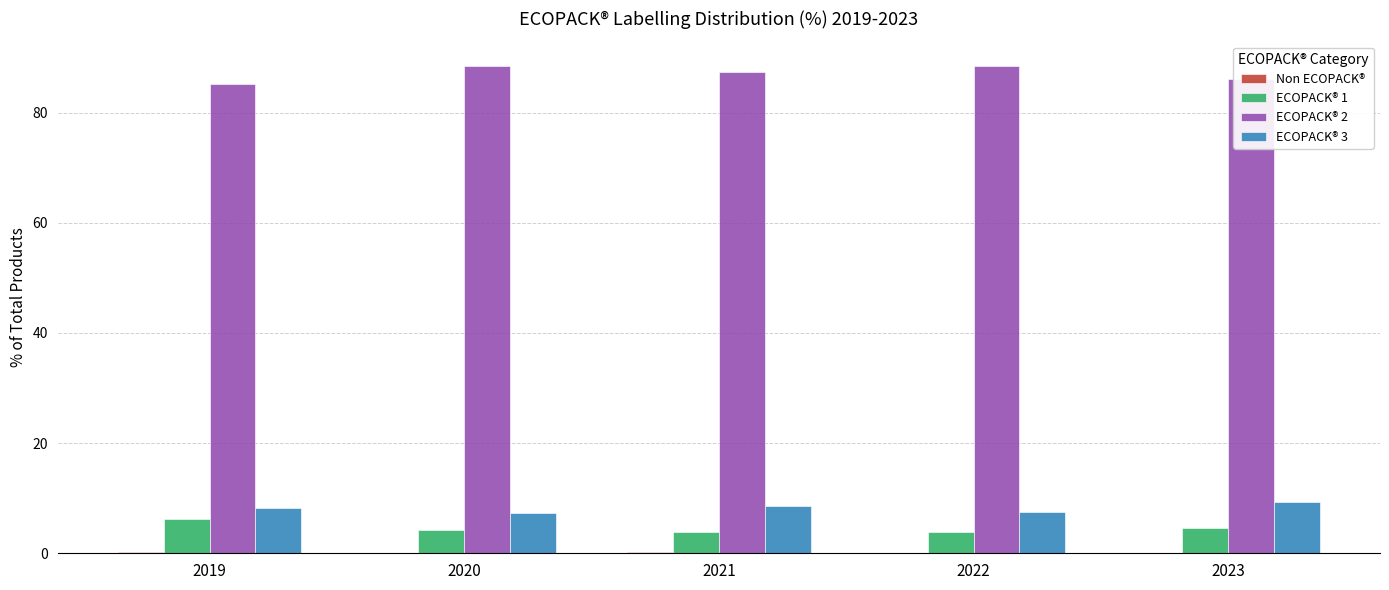

Is it true that ECOPACK® 2 equals 28.3 at 2022?

False